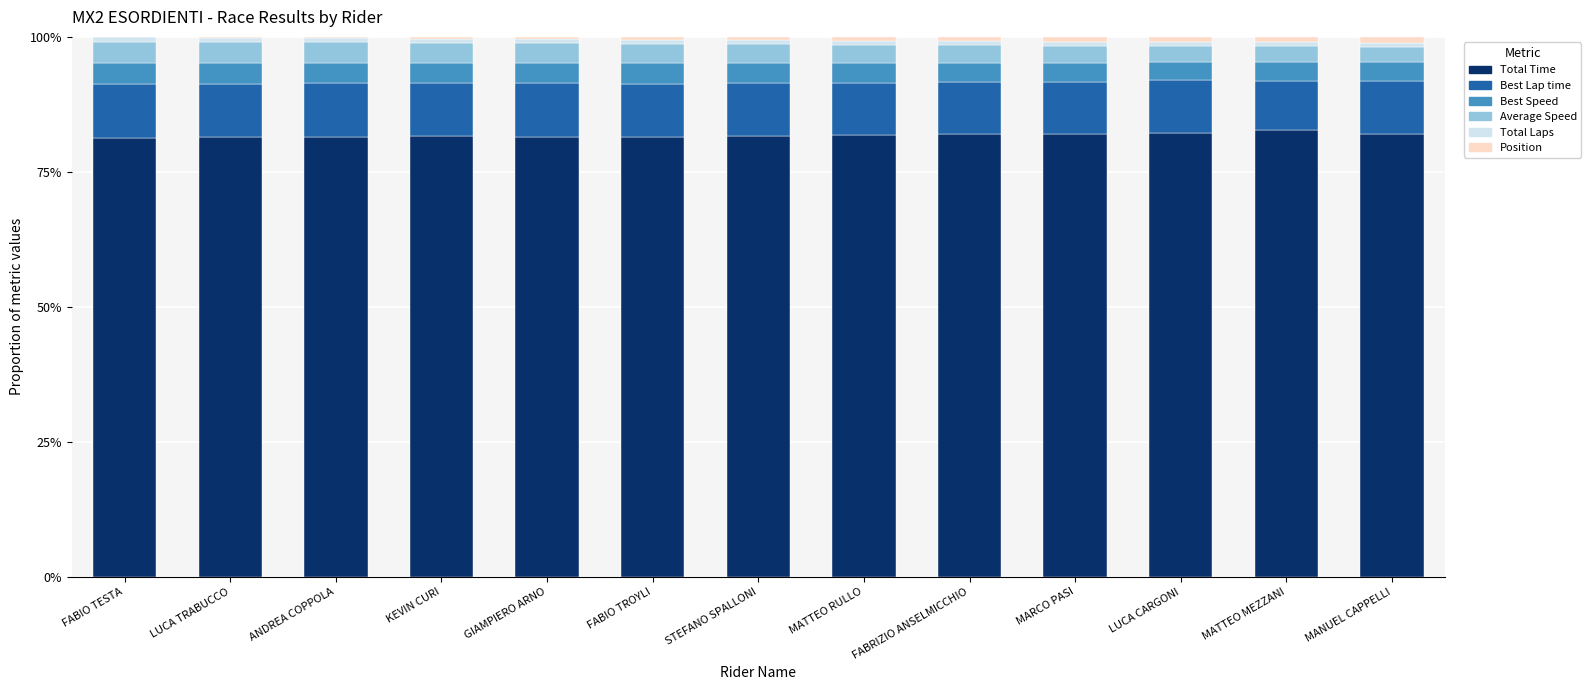

Rank the categories by Average Speed value from lowest to highest.

MANUEL CAPPELLI, MATTEO MEZZANI, LUCA CARGONI, MARCO PASI, FABRIZIO ANSELMICCHIO, MATTEO RULLO, STEFANO SPALLONI, FABIO TROYLI, GIAMPIERO ARNO, KEVIN CURI, ANDREA COPPOLA, LUCA TRABUCCO, FABIO TESTA